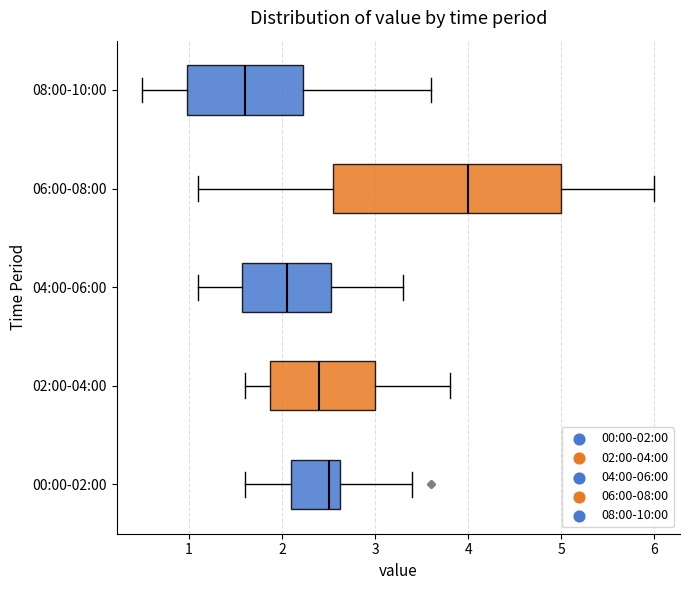

Reading bottom to top, read every box against the x-axis: the position of its median line, the range the box covers, and the ends of its whiskers. The values are not printed on the chart, so give them approximately, as read against the axis.

00:00-02:00: median 2.5, box 2.1 to 2.6, whiskers 1.6 to 3.4
02:00-04:00: median 2.4, box 1.9 to 3.0, whiskers 1.6 to 3.8
04:00-06:00: median 2.1, box 1.6 to 2.5, whiskers 1.1 to 3.3
06:00-08:00: median 4.0, box 2.6 to 5.0, whiskers 1.1 to 6.0
08:00-10:00: median 1.6, box 1.0 to 2.2, whiskers 0.5 to 3.6